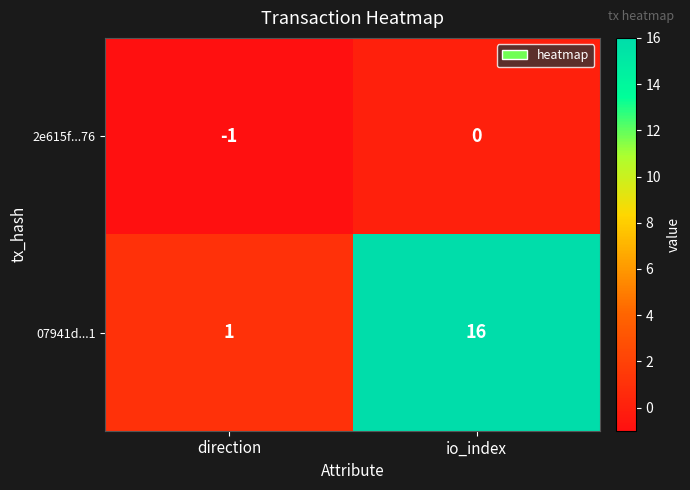

Where is 07941d...1 nearest to the value 8?

direction